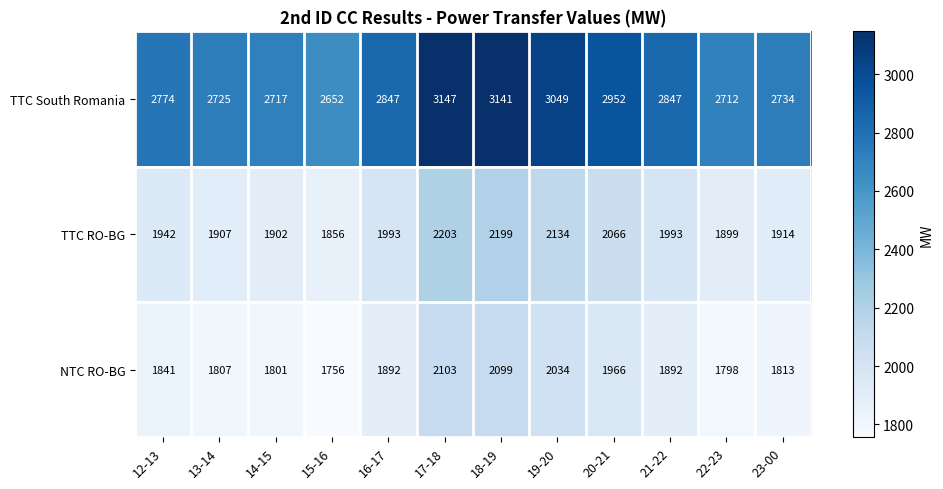

What is the total value across all series at 18-19?

7439